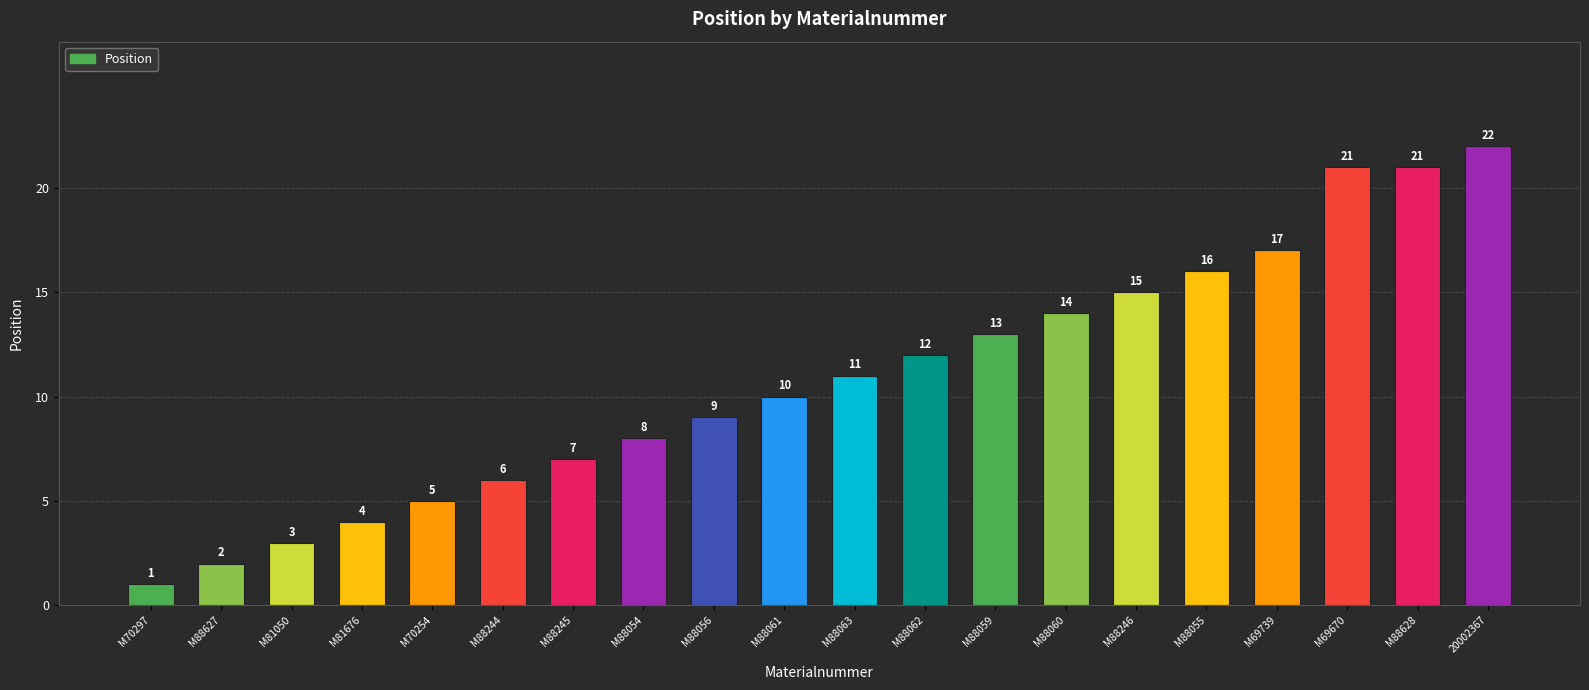

What is the difference between the values at M88061 and M88627?

8